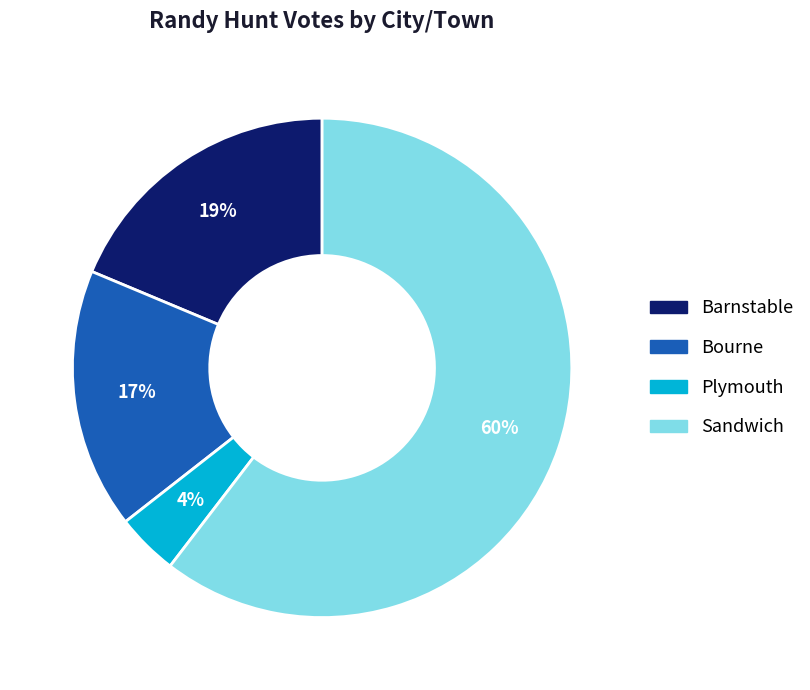

Which has a higher value, Sandwich or Bourne?

Sandwich